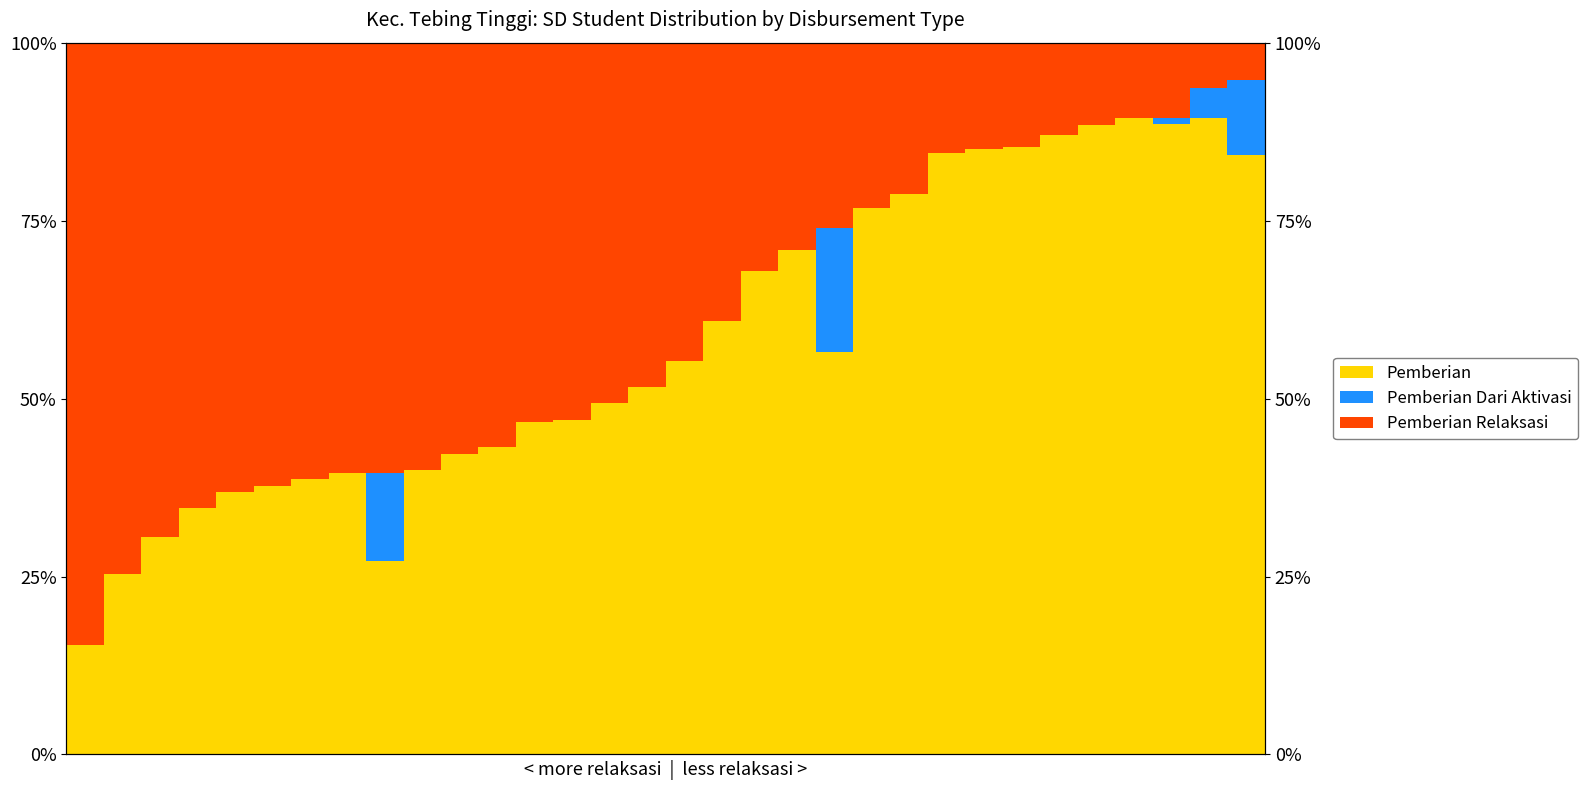

Where is Pemberian nearest to the value 52?

15